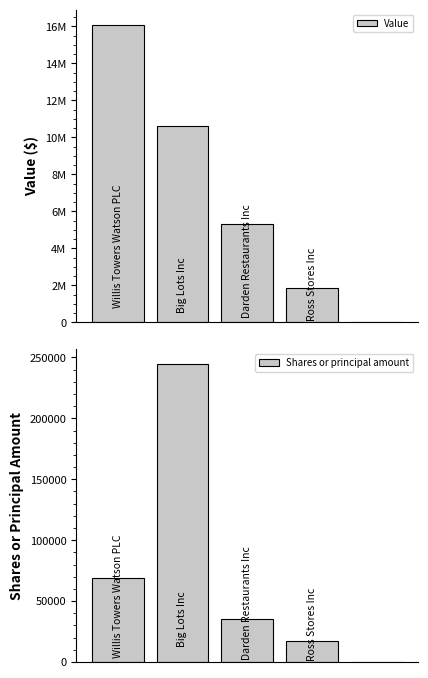

The Value series shows 1850000 at 3. True or false?

True